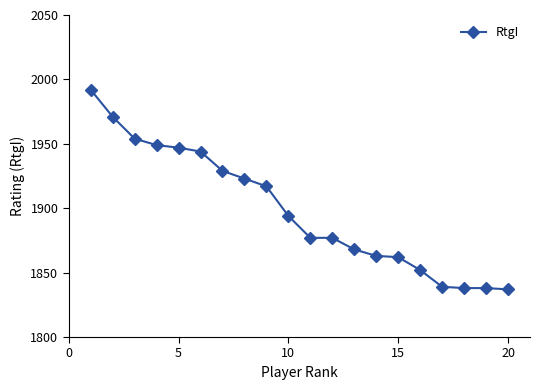

What is the smallest value displayed?

1837